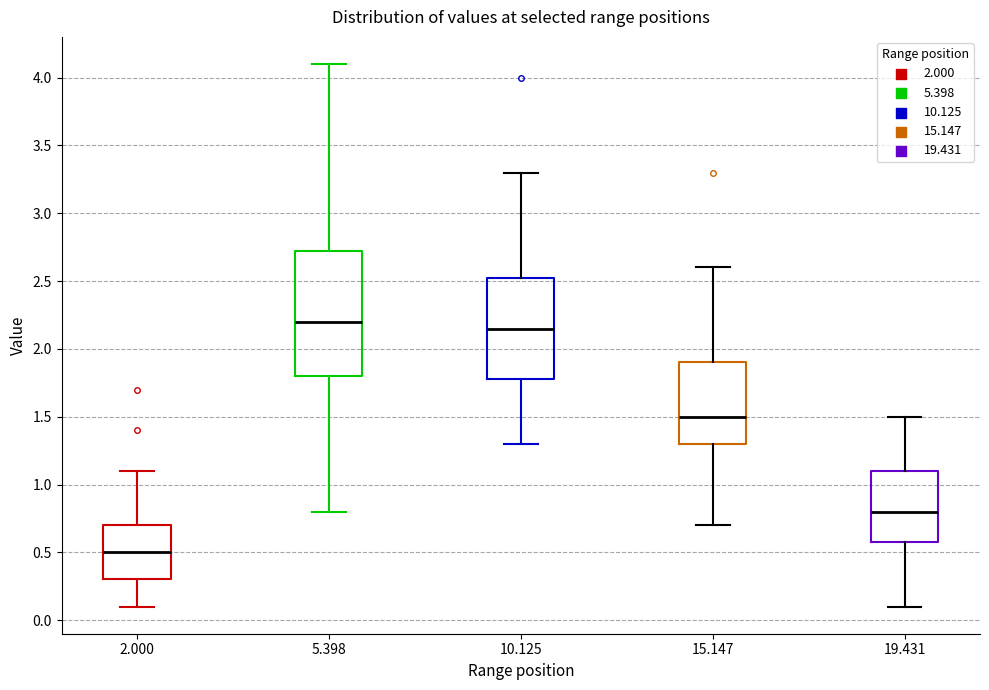

Comparing the boxes themselves (not the whiskers), which one is the tallest?

5.398